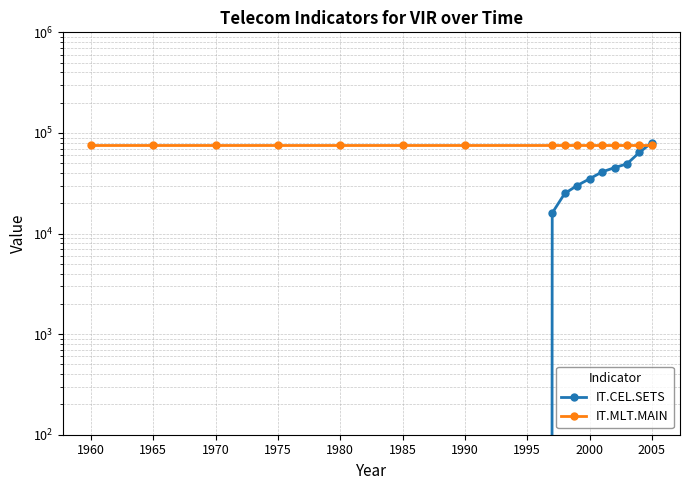

How many series are shown in this chart?

2